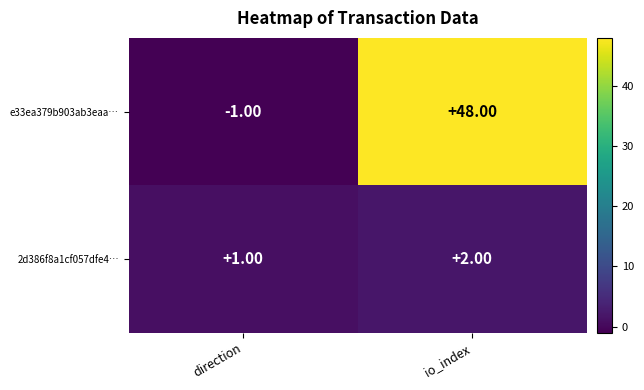

Between direction and io_index, which series saw the biggest shift?

e33ea379b903ab3eaa…